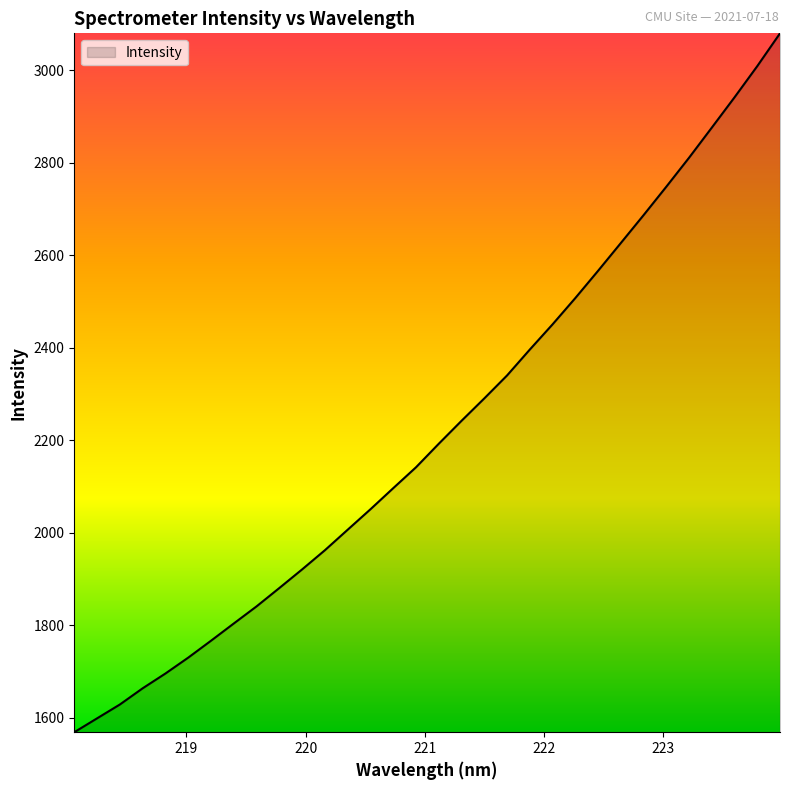

True or false: the data has more than 1 interior local peaks.

False